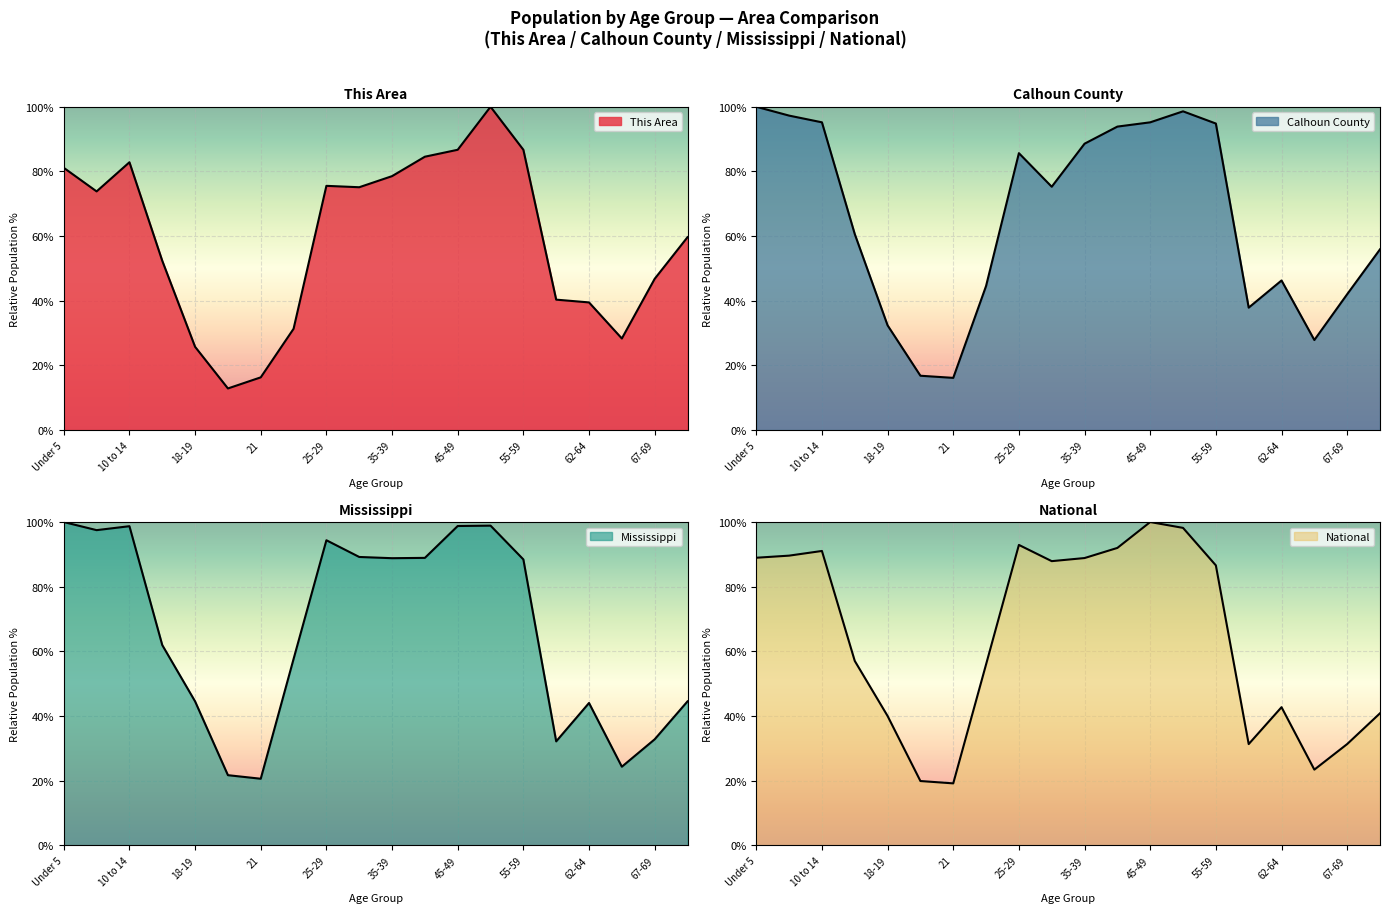

Between 45-49 and 60-61, which series saw the biggest shift?

National